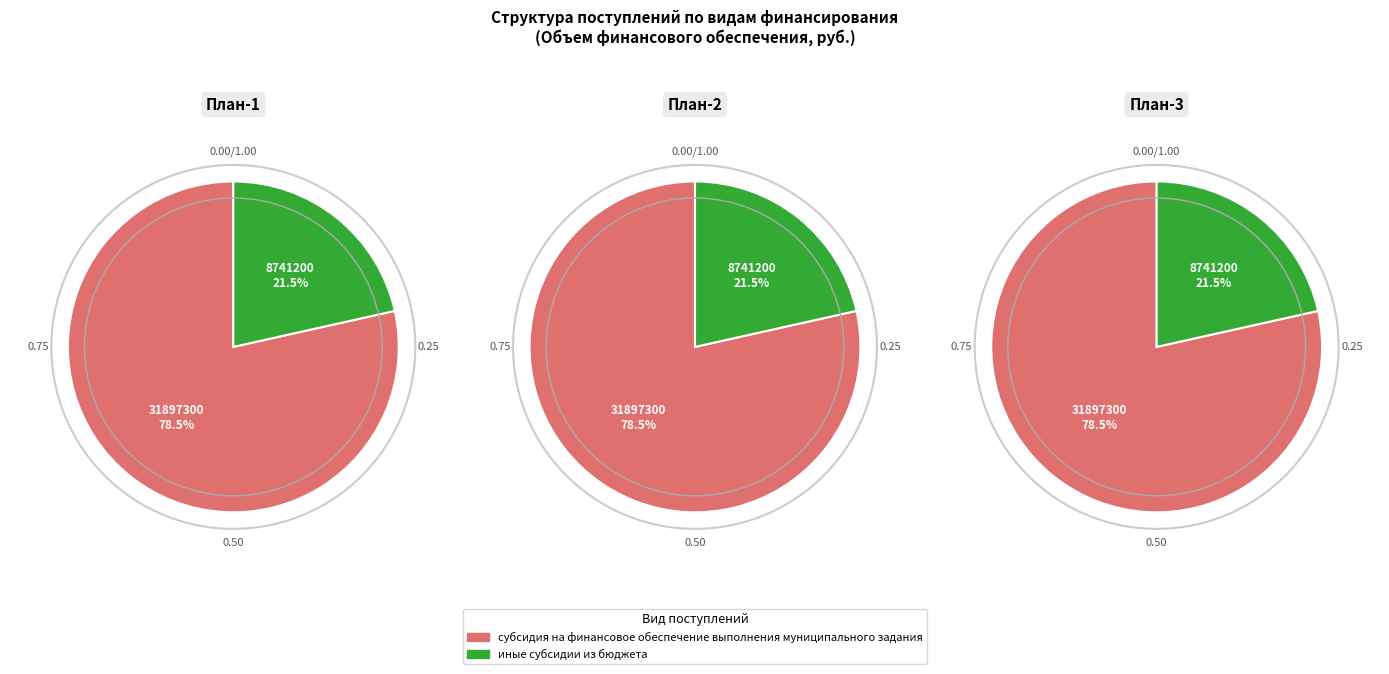

What percentage is the субсидия на финансовое обеспечение выполнения муниципального задания slice, to the nearest percent?

78%